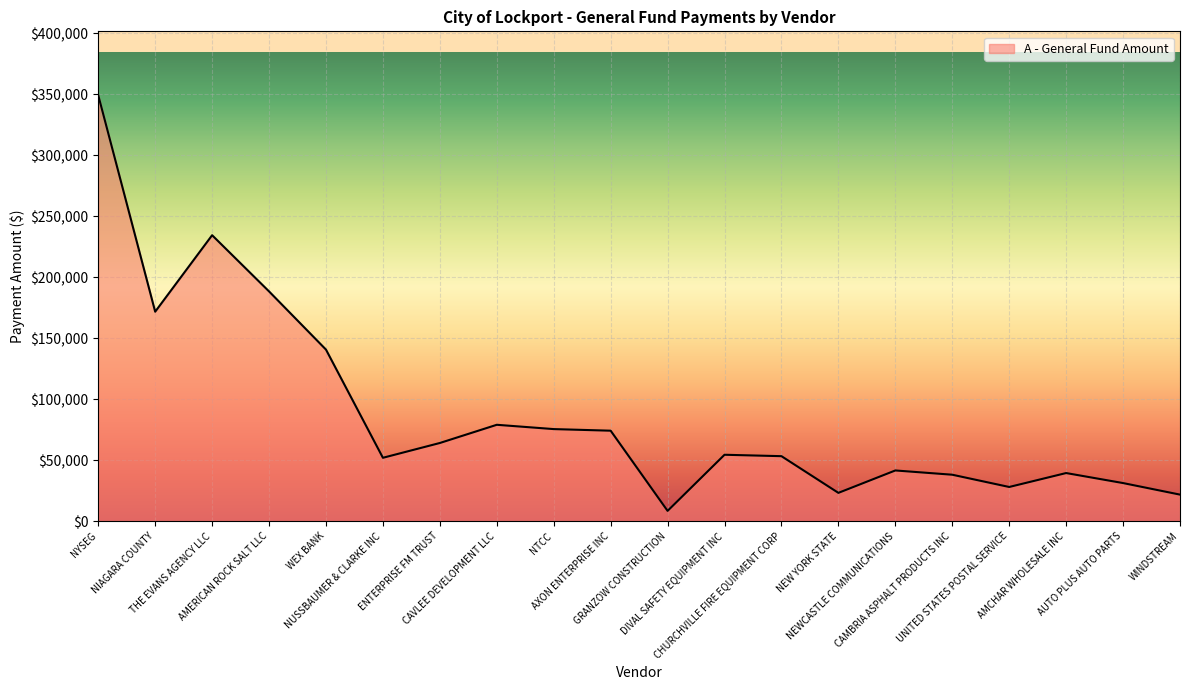

Where is the first local maximum?

THE EVANS AGENCY LLC